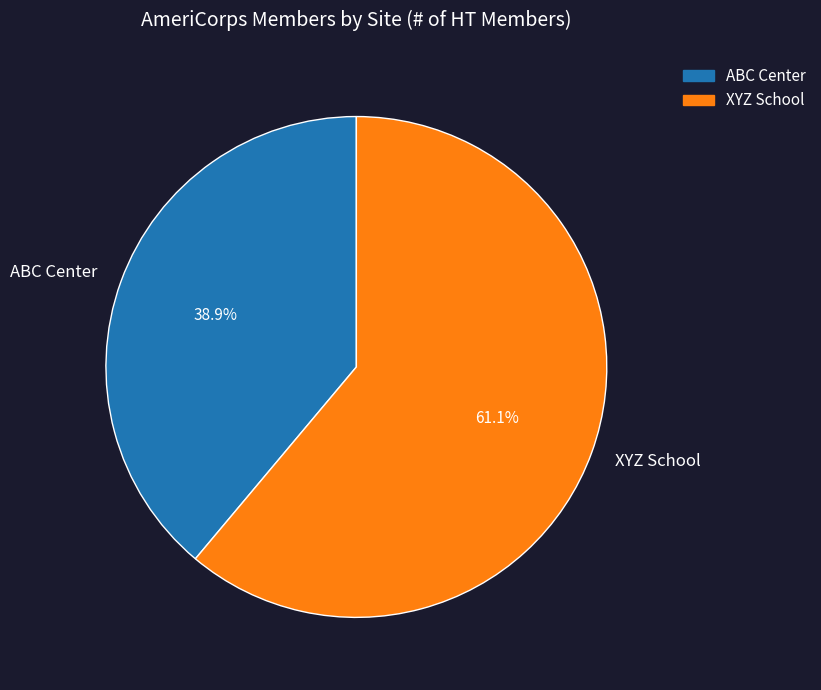

True or false: ABC Center accounts for 45% of the total.

False